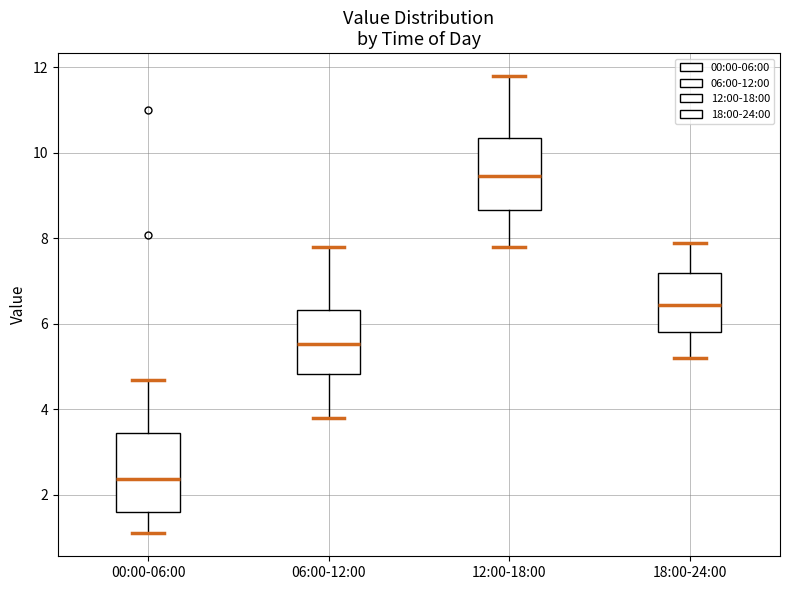

Which box's median line is the highest?

12:00-18:00